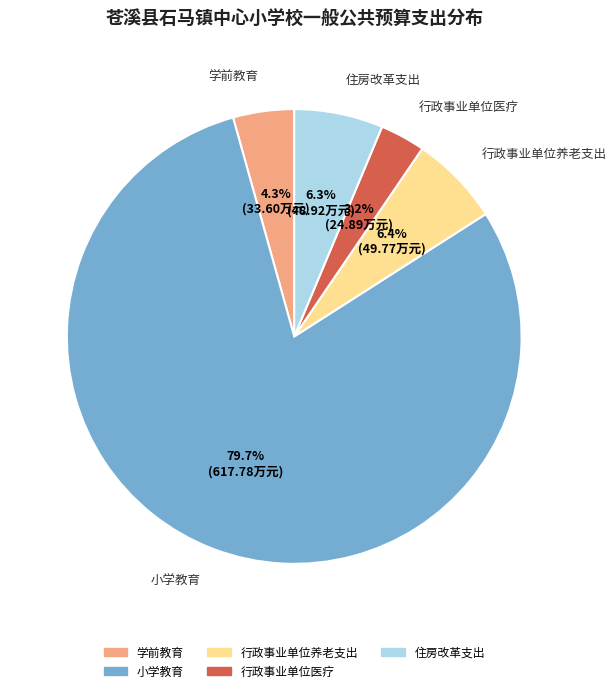

To the nearest percent, what is the average slice percentage?

20%